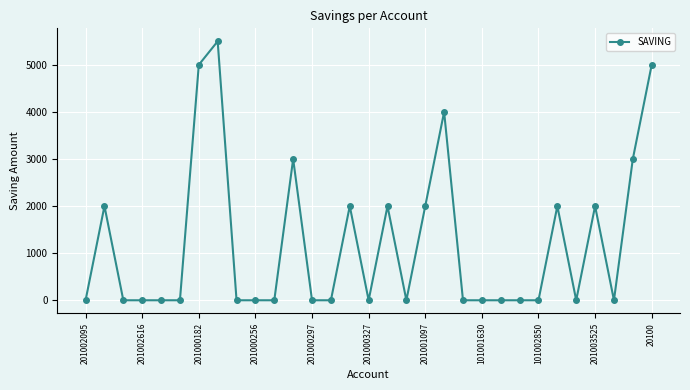

How many lines are shown in the chart?

1